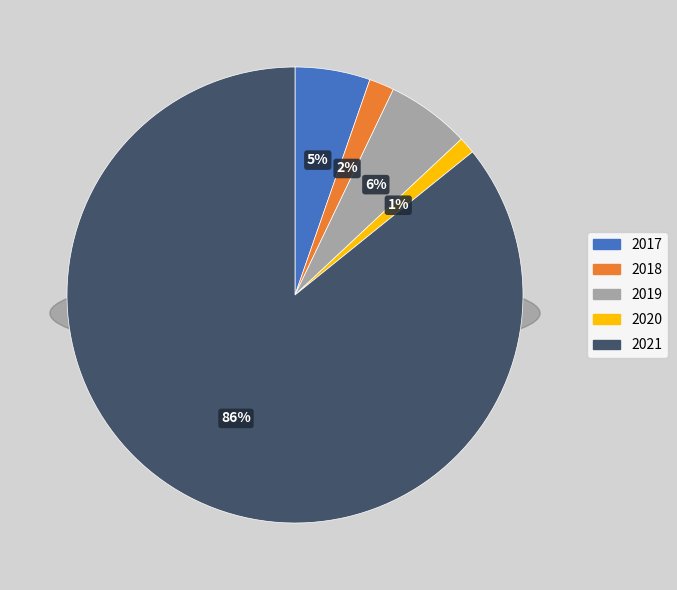

What percentage is NOT represented by 2018?

98.2%